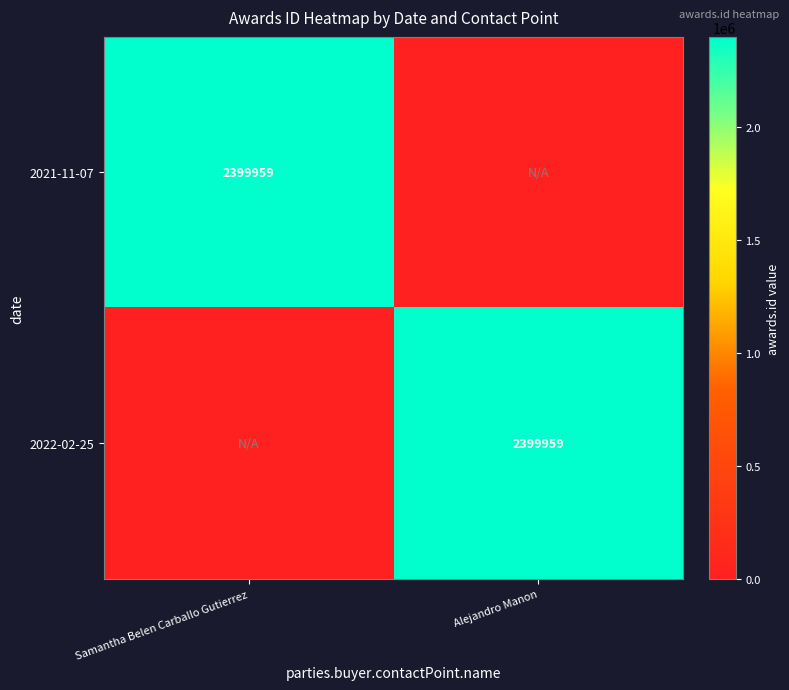

How many series are shown in this chart?

2